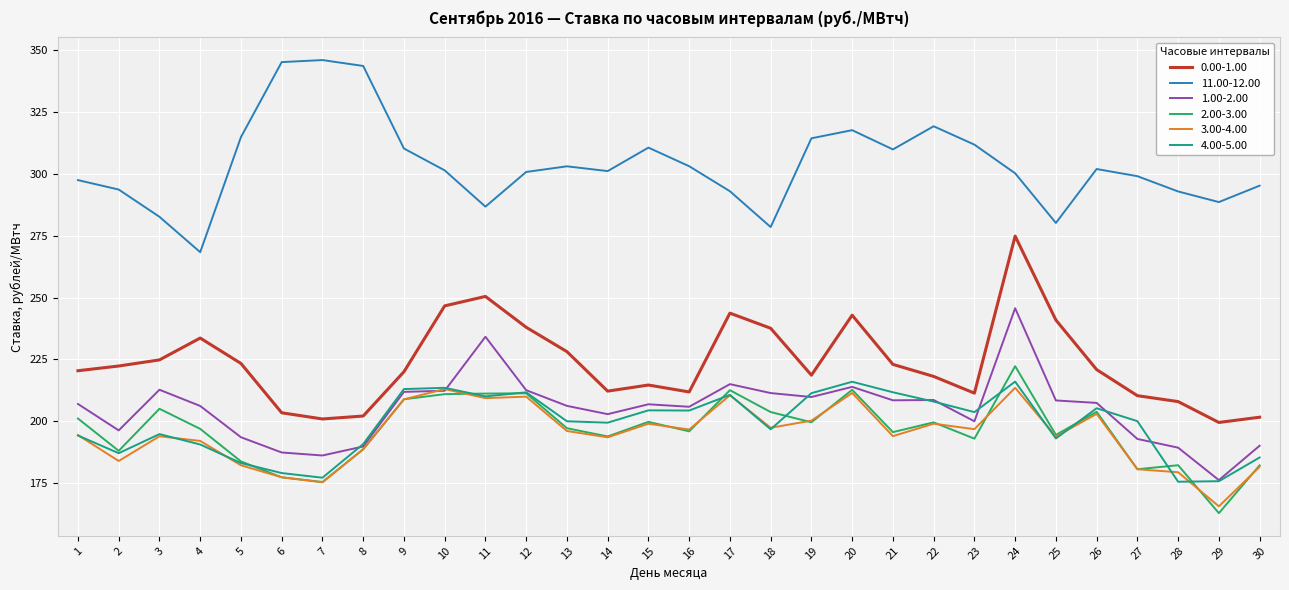

True or false: 2.00-3.00 and 0.00-1.00 cross at least once.

False